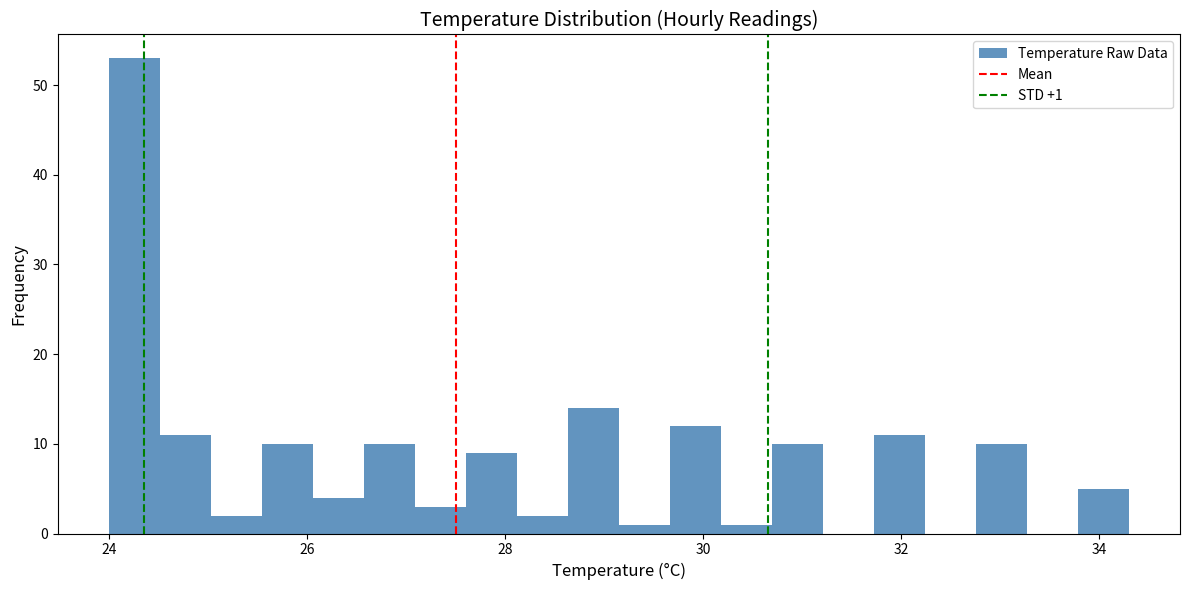

Read against the x-axis, roughly where is the centre of the tallest bar?

24.2